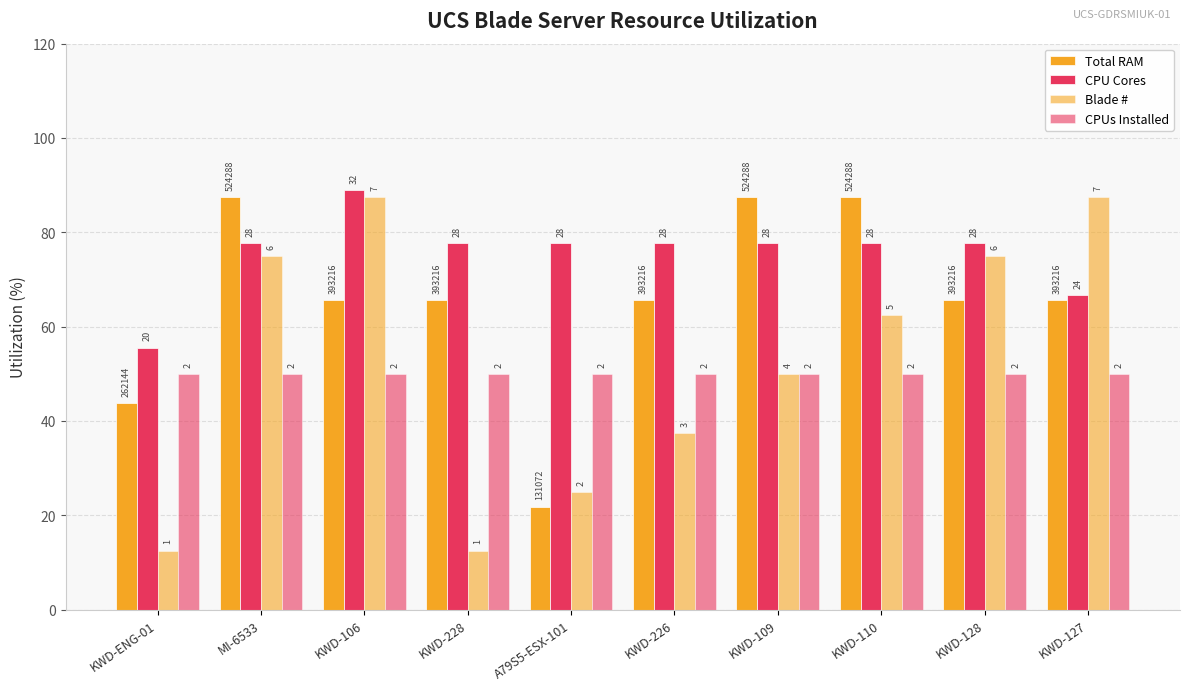

Where is CPU Cores nearest to the value 72?

KWD-127